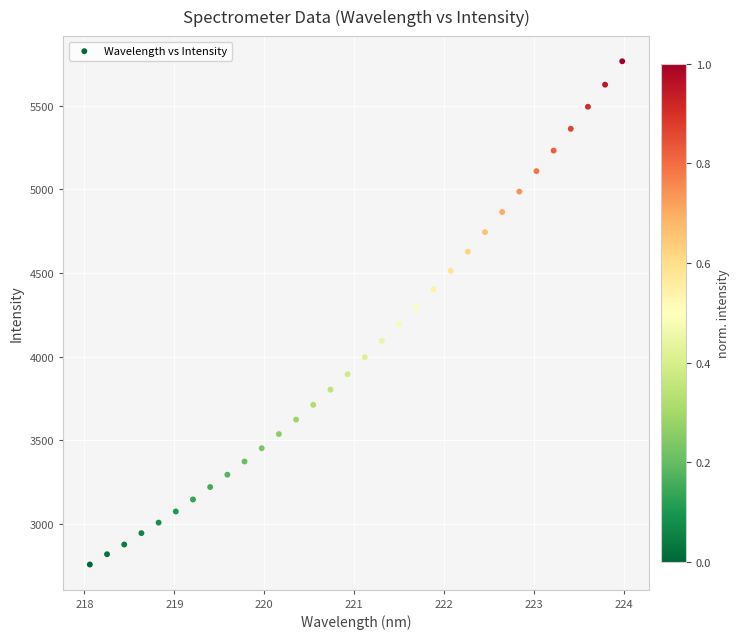

What is the range of Y values (max minus min)?

3008.8